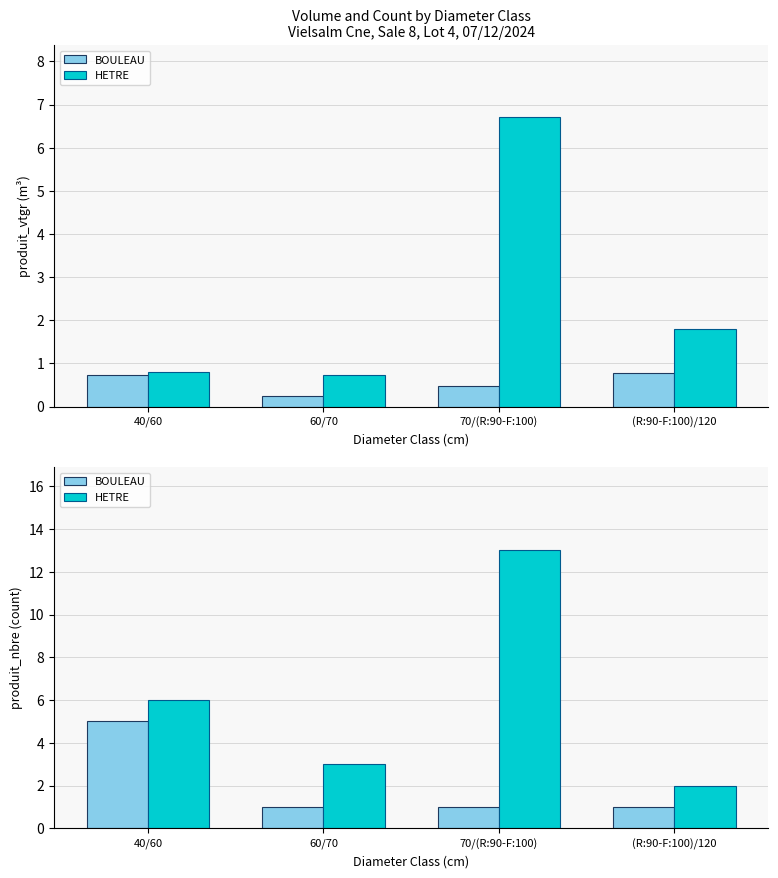

How many groups of bars are there?

4